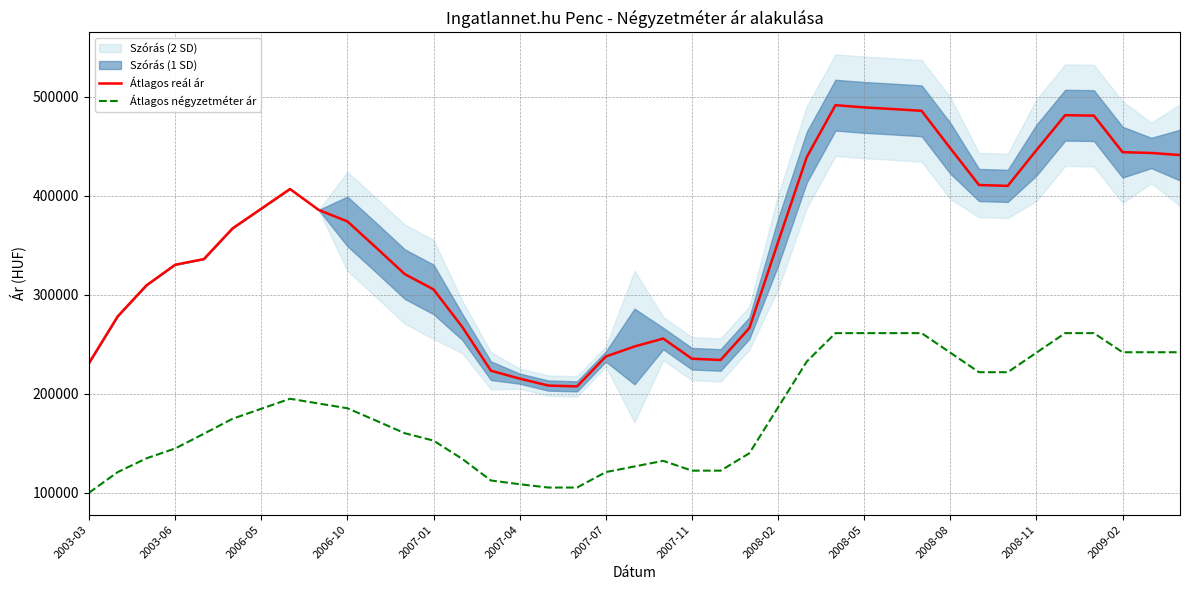

What is the total value across all series at 28?

749075